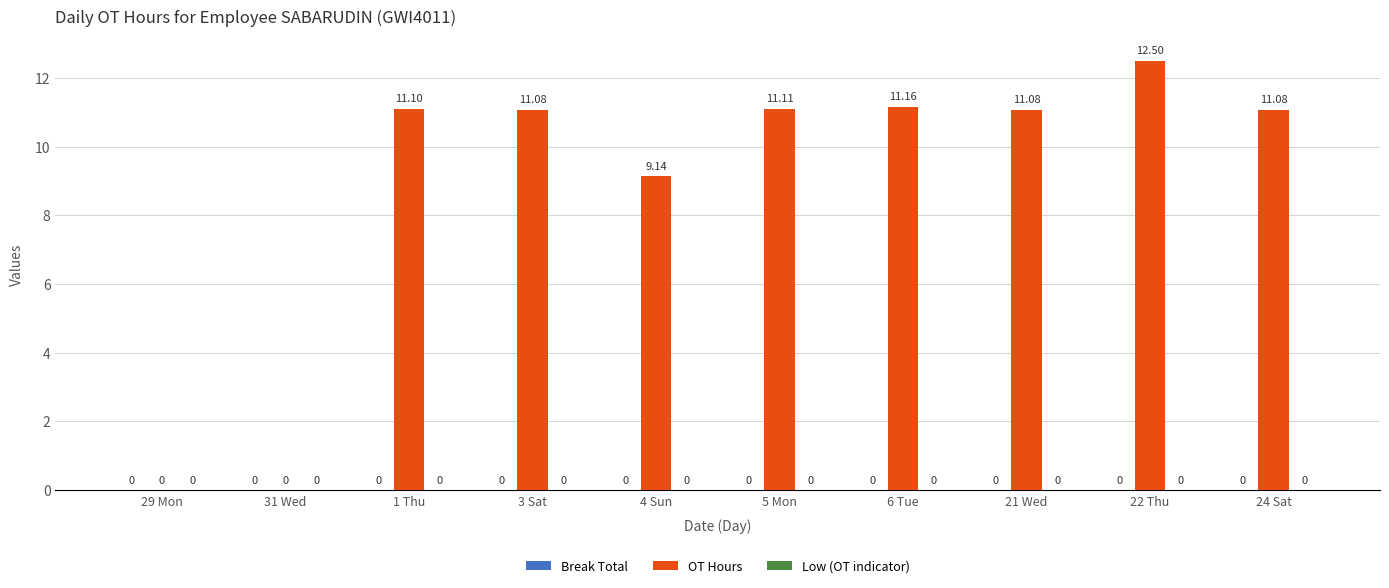

What is the ratio of the value at 22 Thu to the value at 21 Wed?

1.1